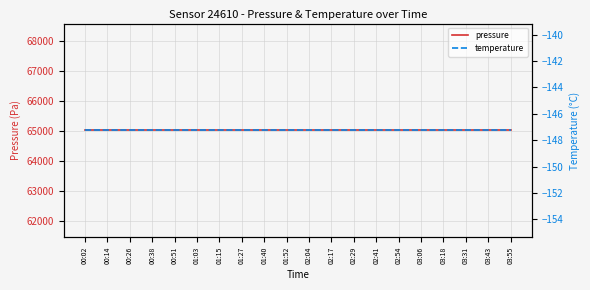

Between 03:55 and 00:26, which is larger?

03:55